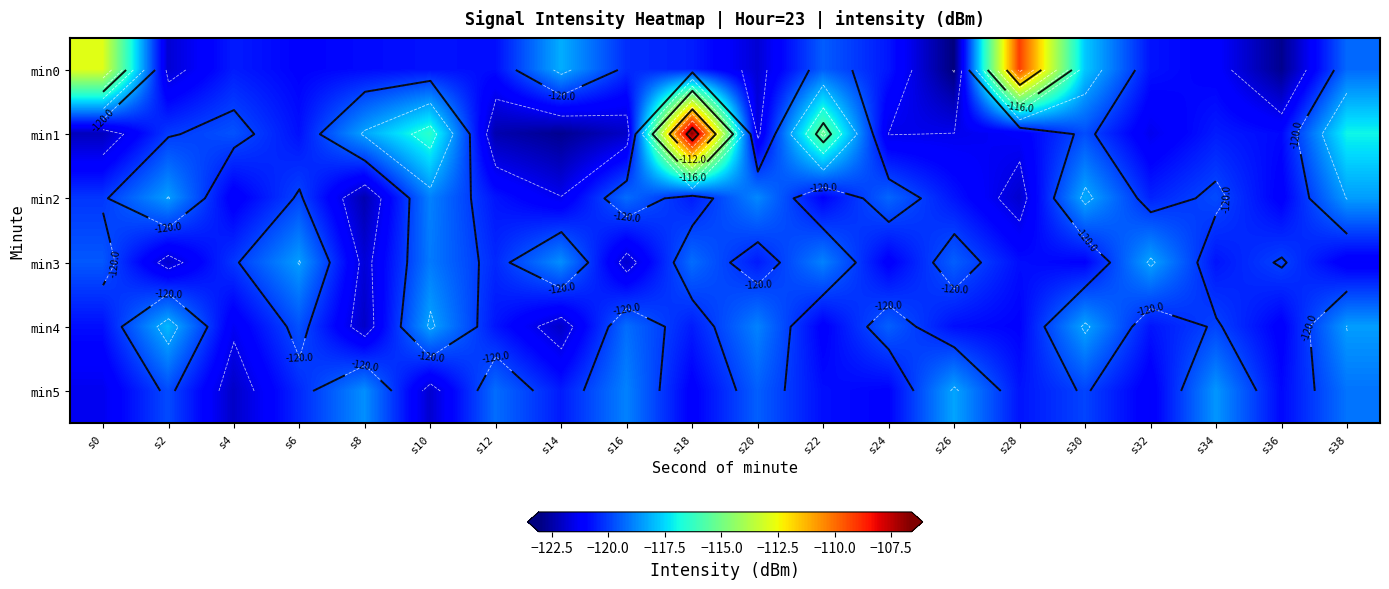

How many distinct data groups are displayed?

6